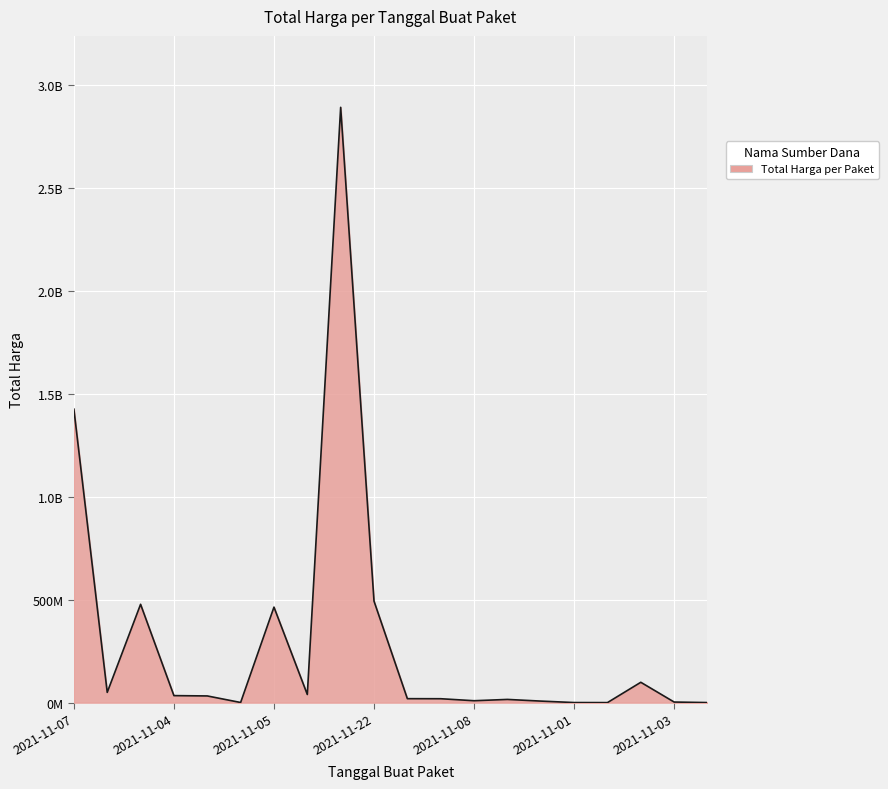

What is the value of the 16th point from the left?

333600